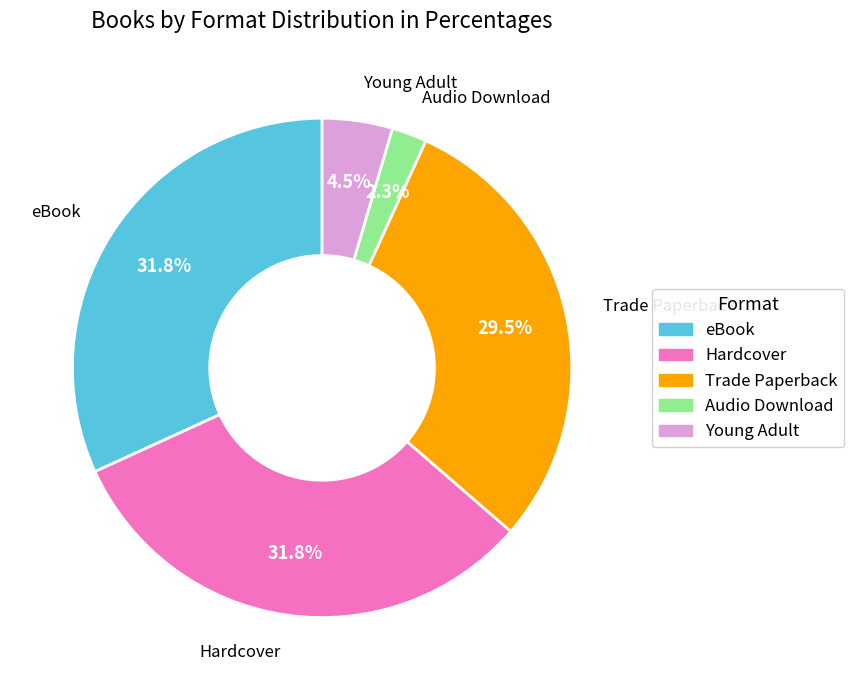

Combined, do Young Adult and Hardcover account for over 50%?

No